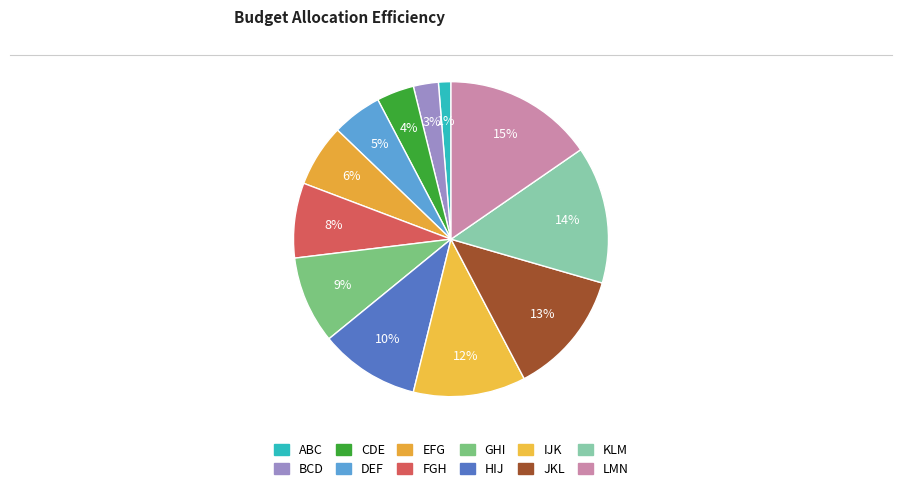

How many slices are in this pie chart?

12